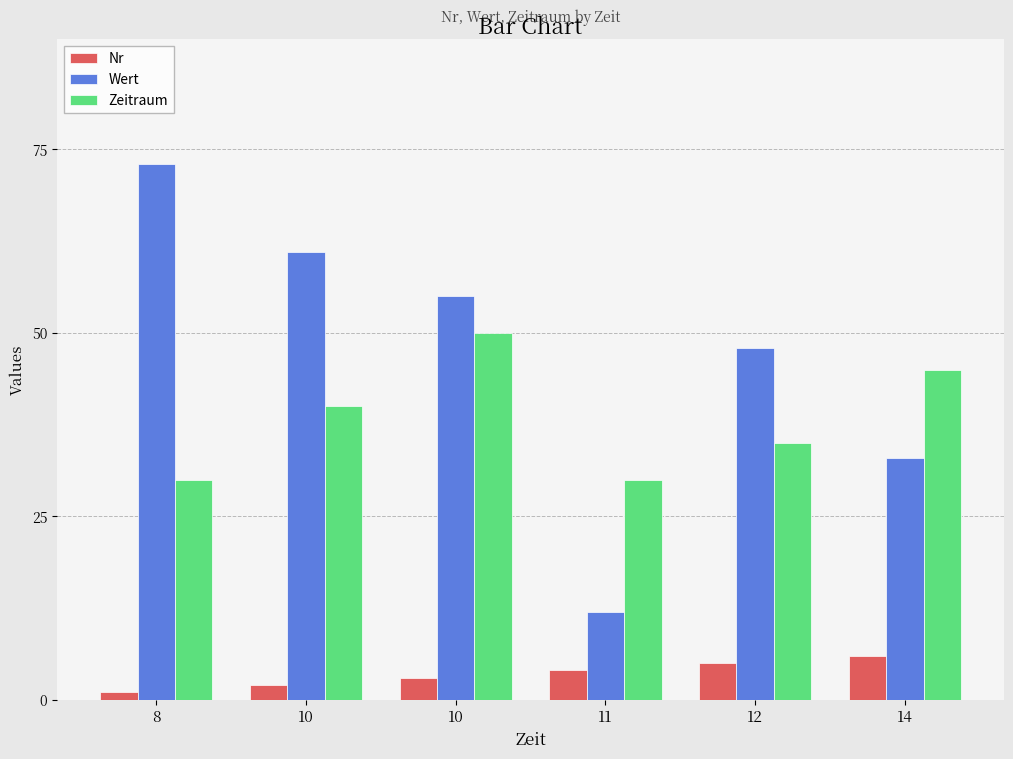

The value of Zeitraum at 10 is 40. True or false?

True